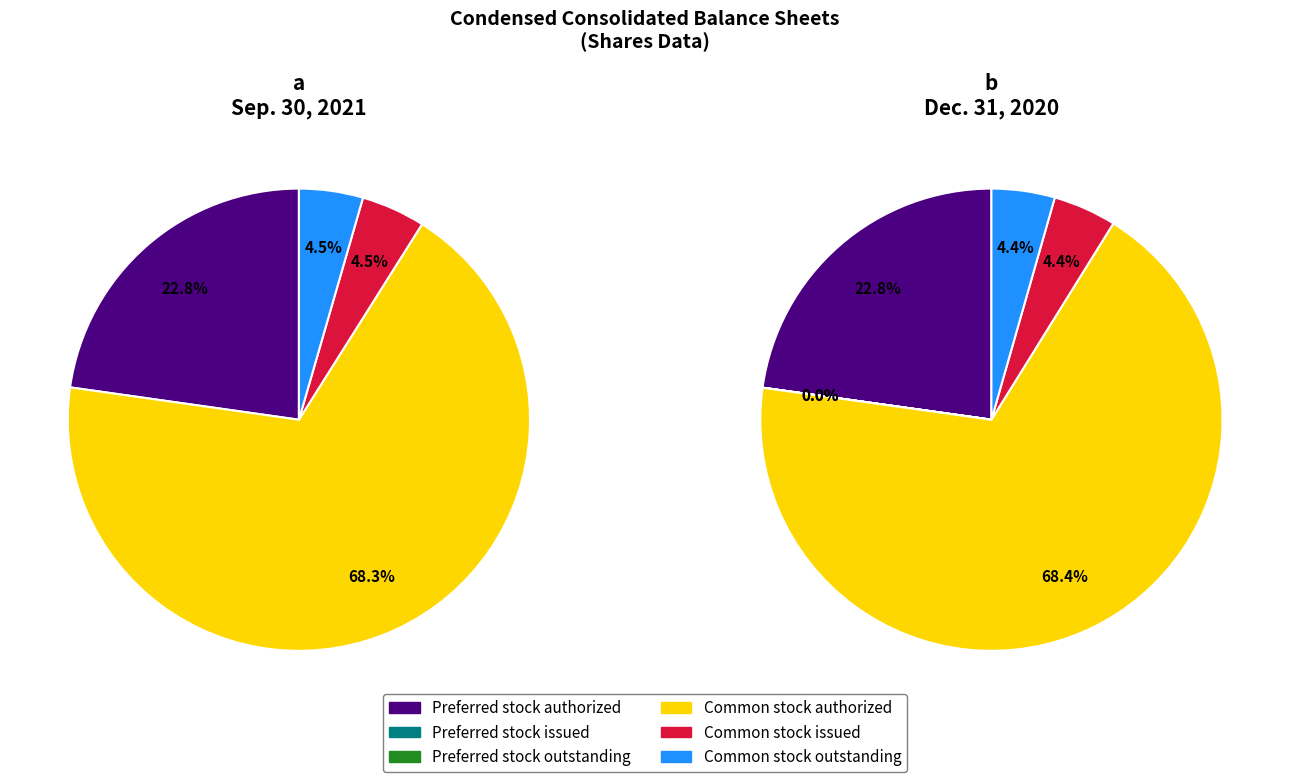

Which category has the biggest portion of the pie?

Common stock authorized